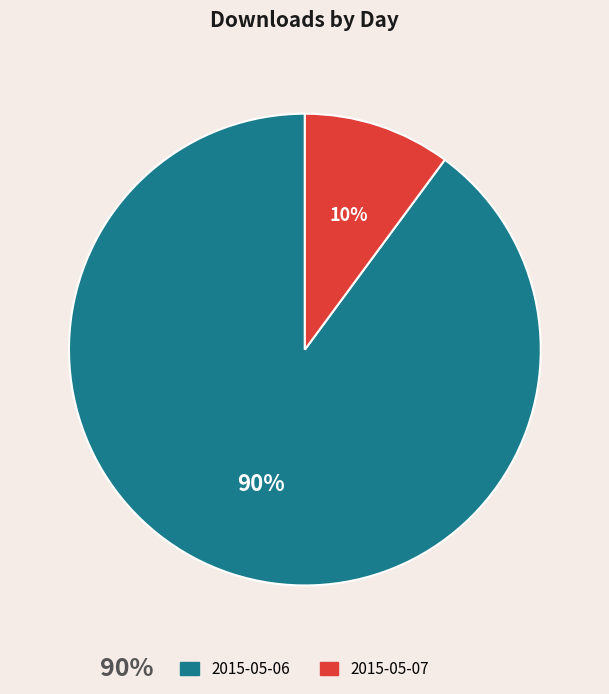

To the nearest percent, what is the difference between the 2015-05-06 and 2015-05-07 slice percentages?

80%